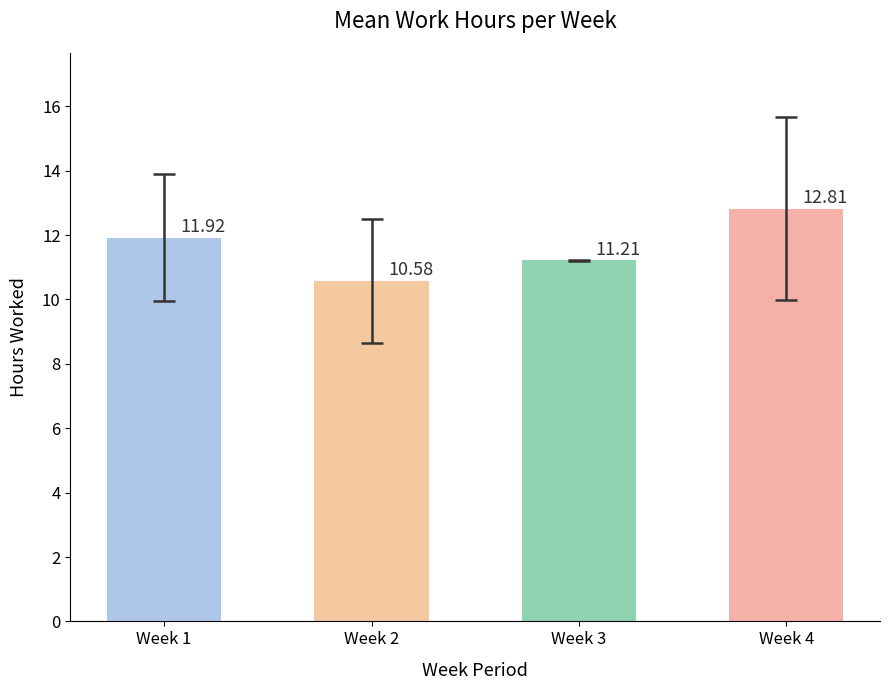

The chart shows a value of 5.7 at Week 4. True or false?

False